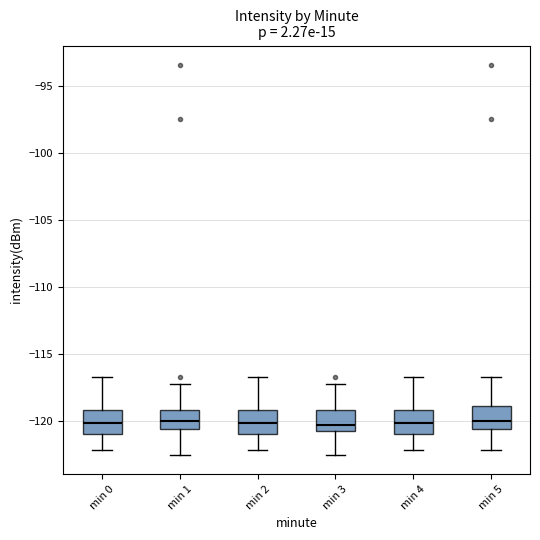

Where does the median line of the box for min 1 sit on the y-axis? The values are not printed on the chart, so give them approximately, as read against the axis.

-120.0